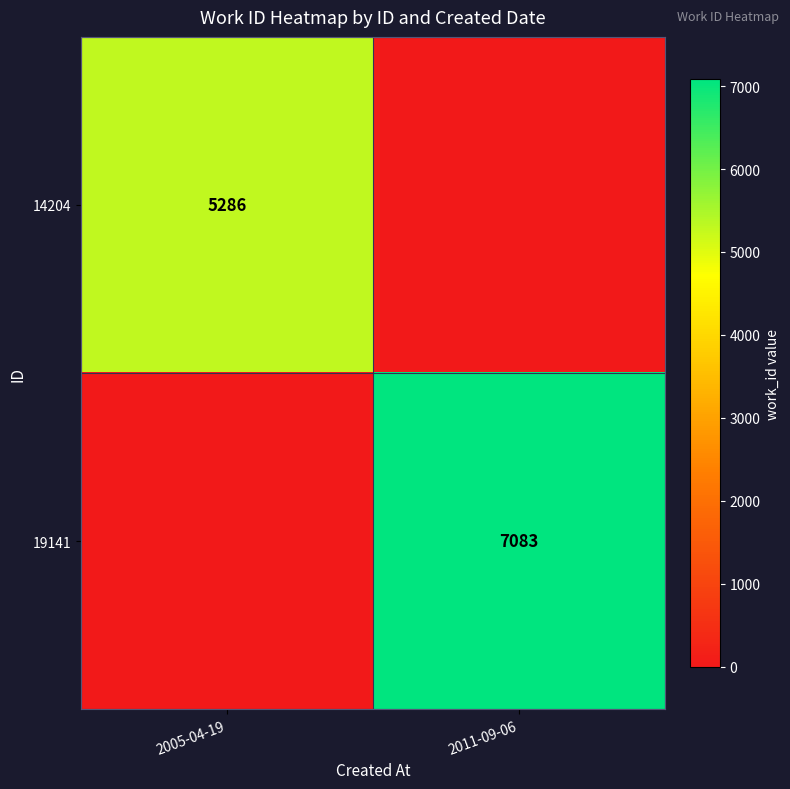

Is the value of 19141 at 2011-09-06 greater than the value of 14204 at 2005-04-19?

Yes